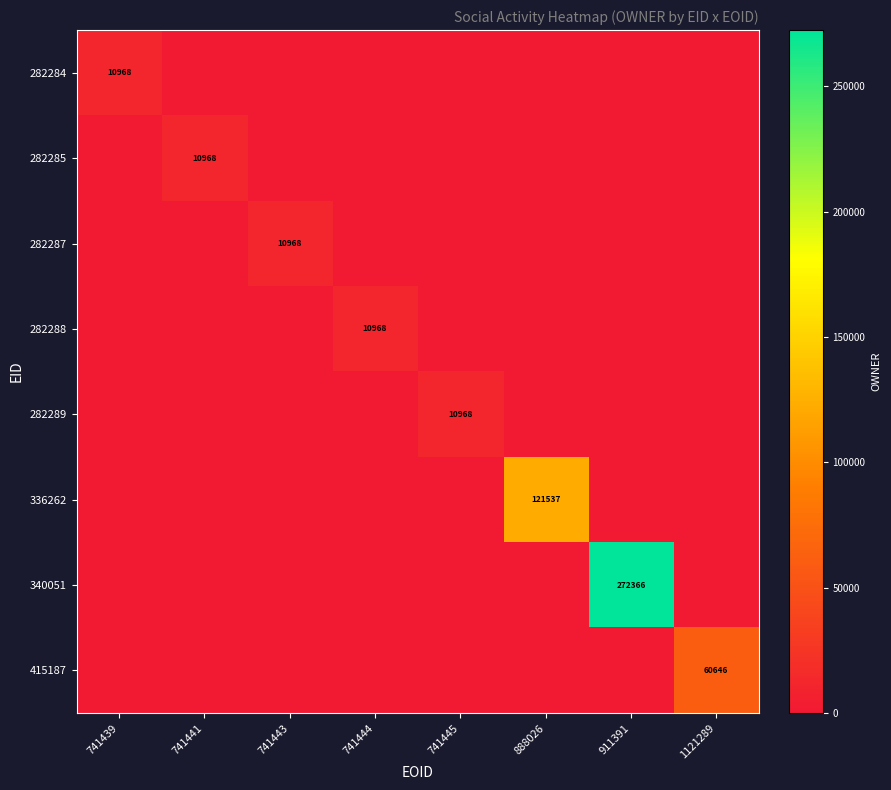

Is it true that 282287 equals 16741 at 741443?

False